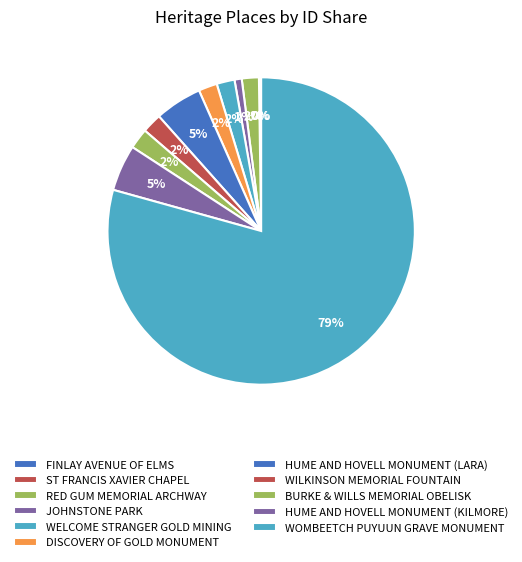

To the nearest percent, what is the difference between the largest and smallest slice percentages?

79%